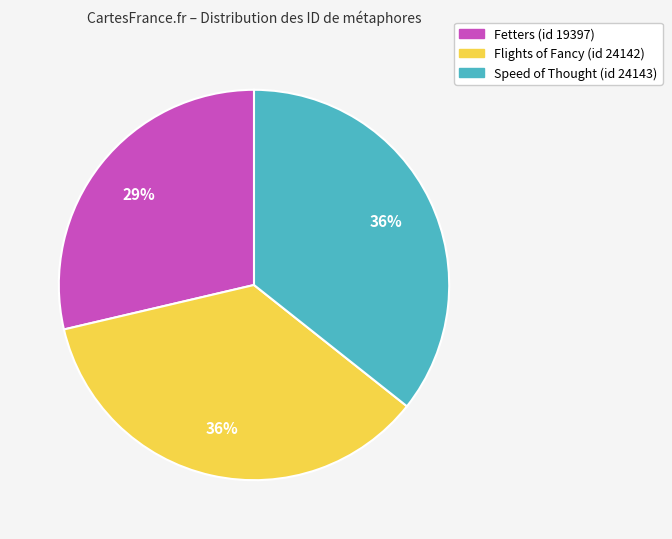

How many slices are in this pie chart?

3